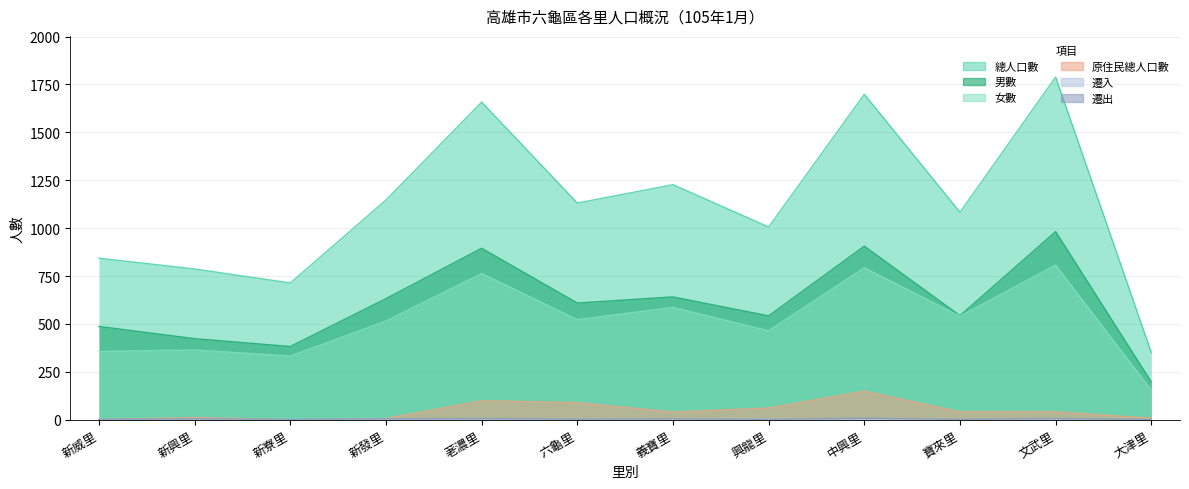

List the labels in order of 男數 value, smallest first.

大津里, 新寮里, 新興里, 新威里, 興龍里, 寶來里, 六龜里, 新發里, 義寶里, 荖濃里, 中興里, 文武里